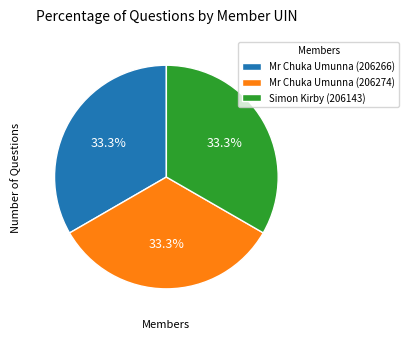

Is there any slice that represents more than half of the pie?

No